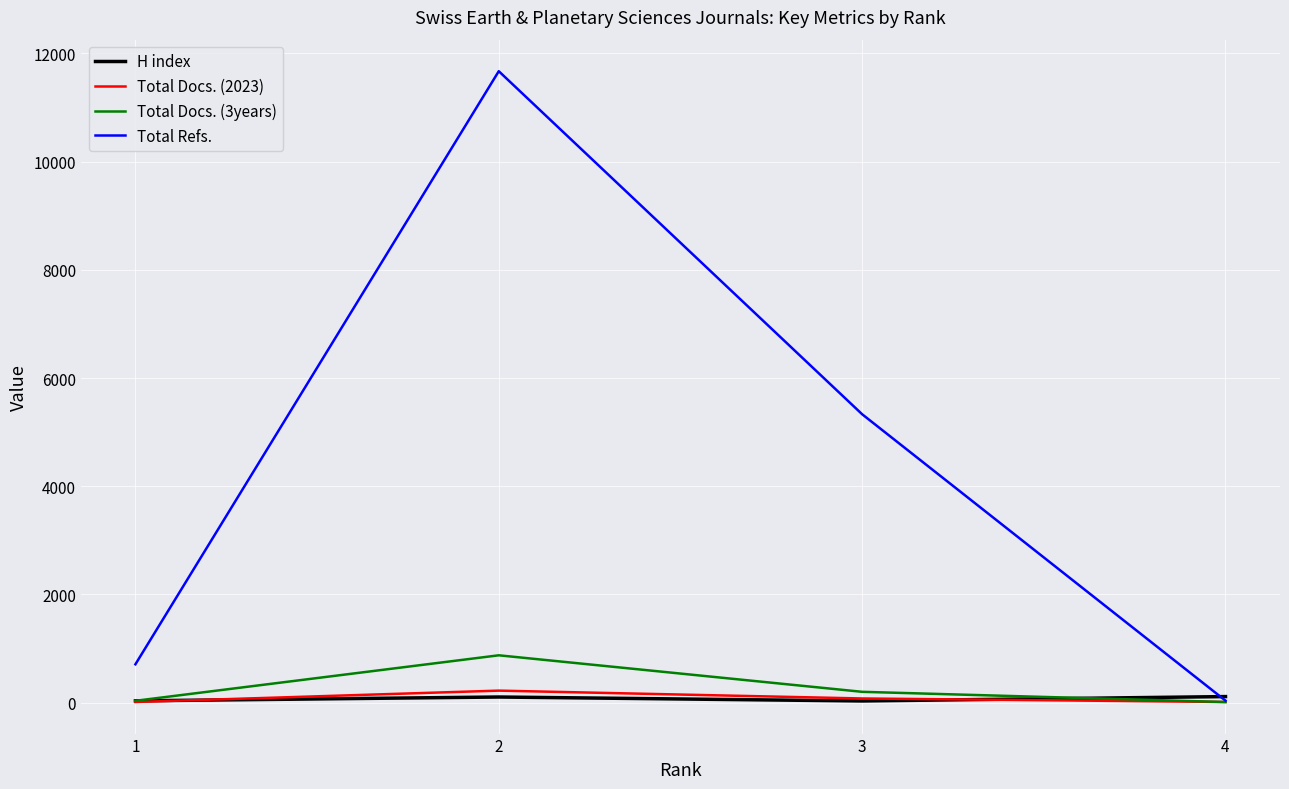

In Total Docs. (2023), how many points are higher than both neighbors (excluding endpoints)?

1